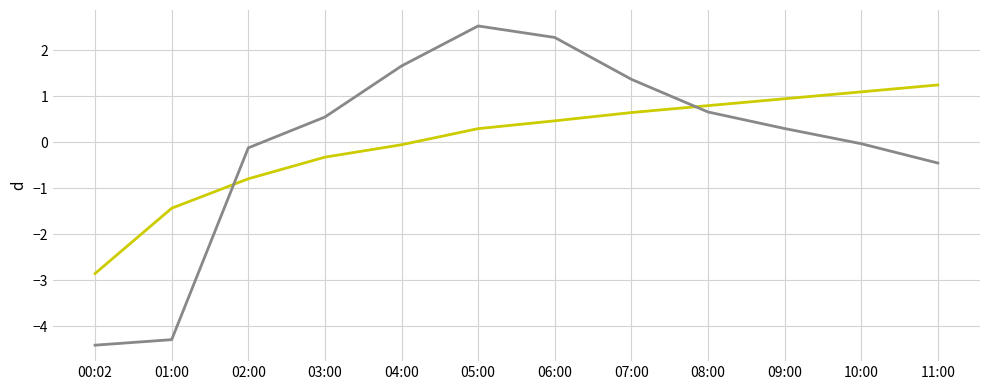

What is the total value across all series at 06:00?

2.7